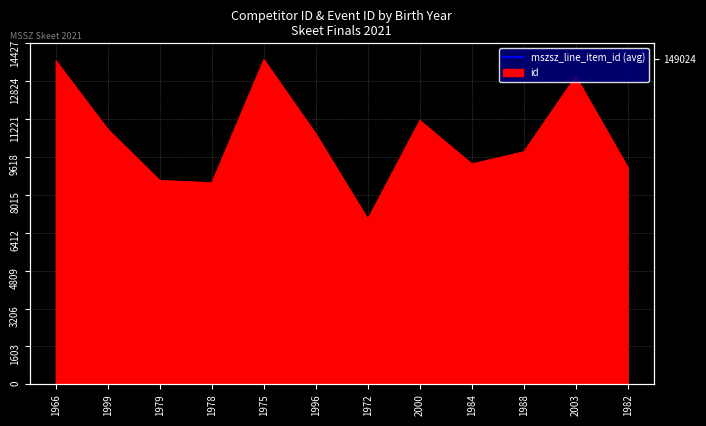

At which category does the chart reach its minimum across all series?

1972